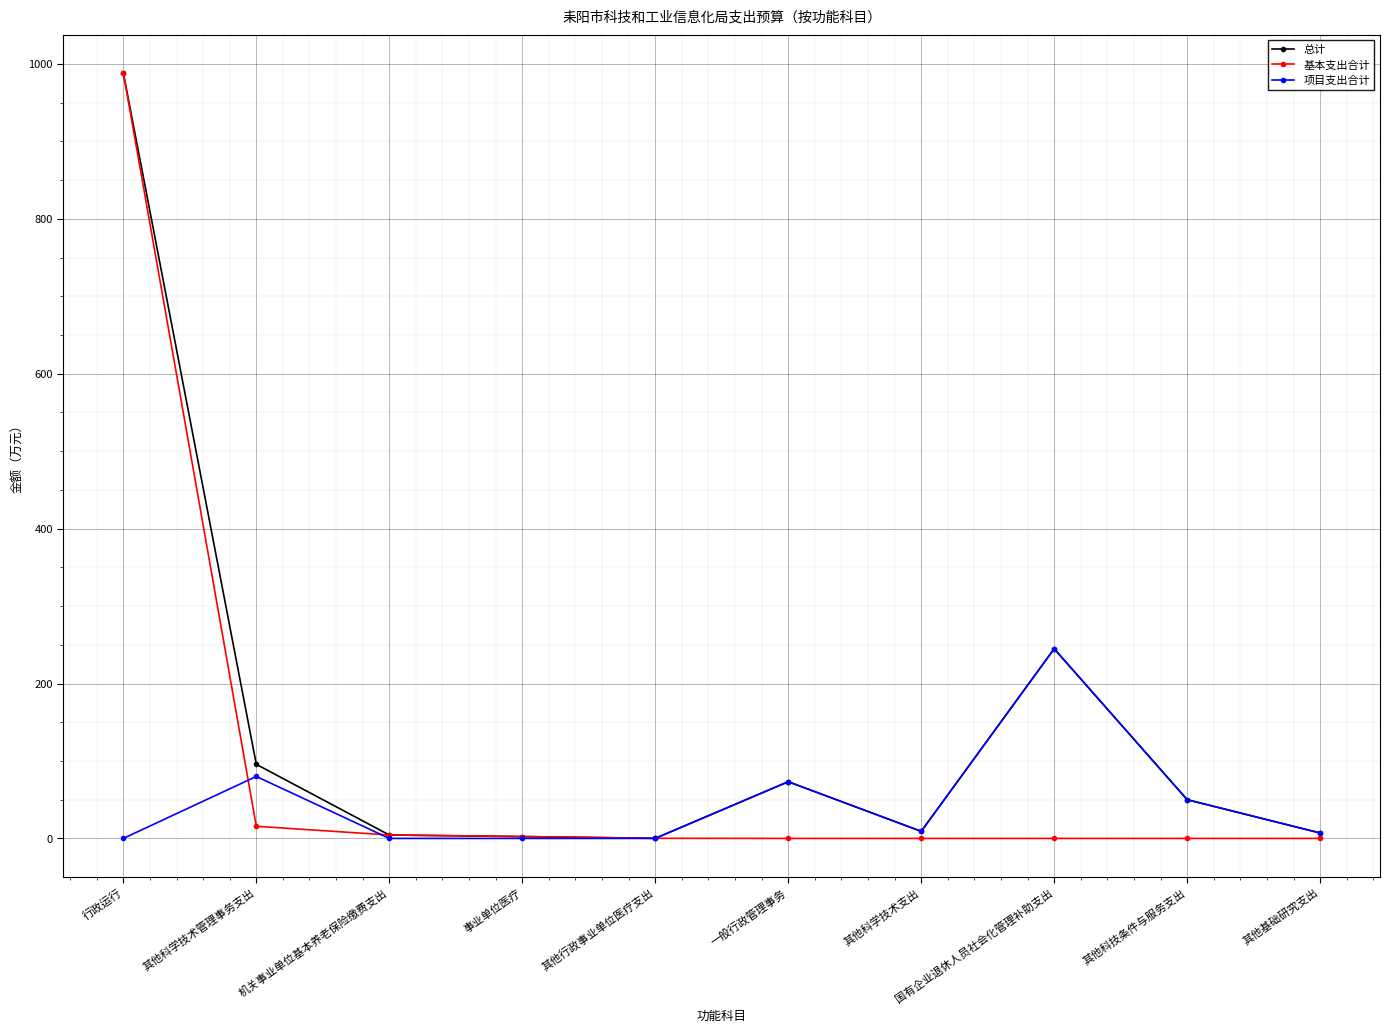

Rank the series by their average value, from lowest to highest.

项目支出合计, 基本支出合计, 总计